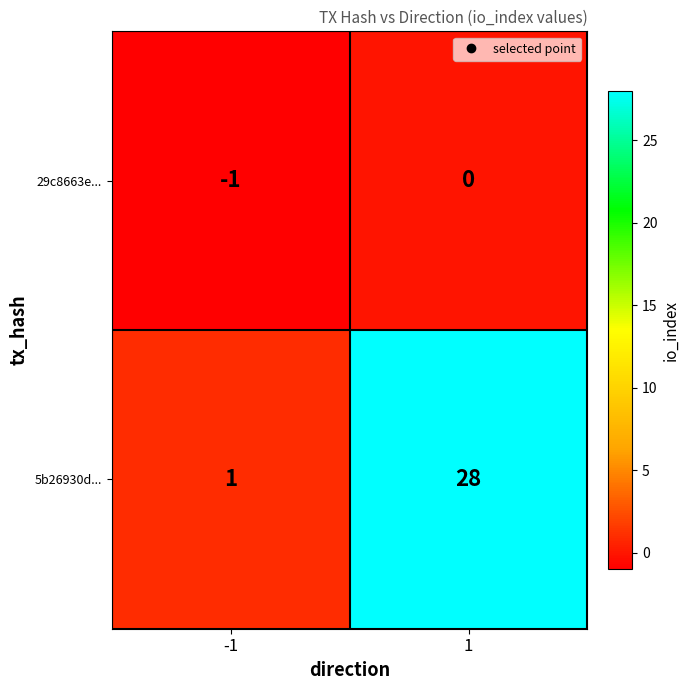

Rank the series by their maximum value, from highest to lowest.

5b26930d..., 29c8663e...